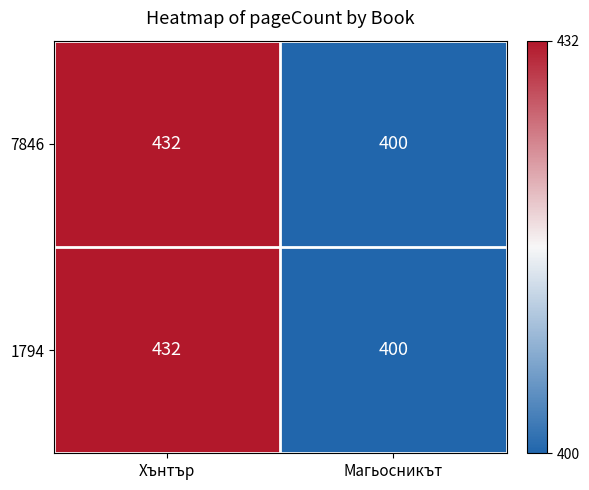

What value does the 7846 series have at Магьосникът, to the nearest 10?

400